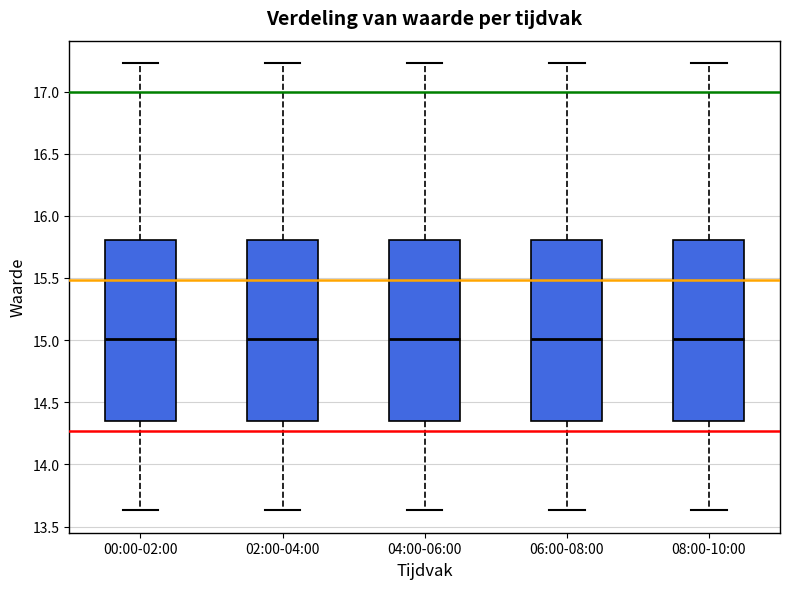

Reading left to right, read every box against the y-axis: the position of its median line, the range the box covers, and the ends of its whiskers. The values are not printed on the chart, so give them approximately, as read against the axis.

00:00-02:00: median 15.00, box 14.35 to 15.80, whiskers 13.65 to 17.25
02:00-04:00: median 15.00, box 14.35 to 15.80, whiskers 13.65 to 17.25
04:00-06:00: median 15.00, box 14.35 to 15.80, whiskers 13.65 to 17.25
06:00-08:00: median 15.00, box 14.35 to 15.80, whiskers 13.65 to 17.25
08:00-10:00: median 15.00, box 14.35 to 15.80, whiskers 13.65 to 17.25